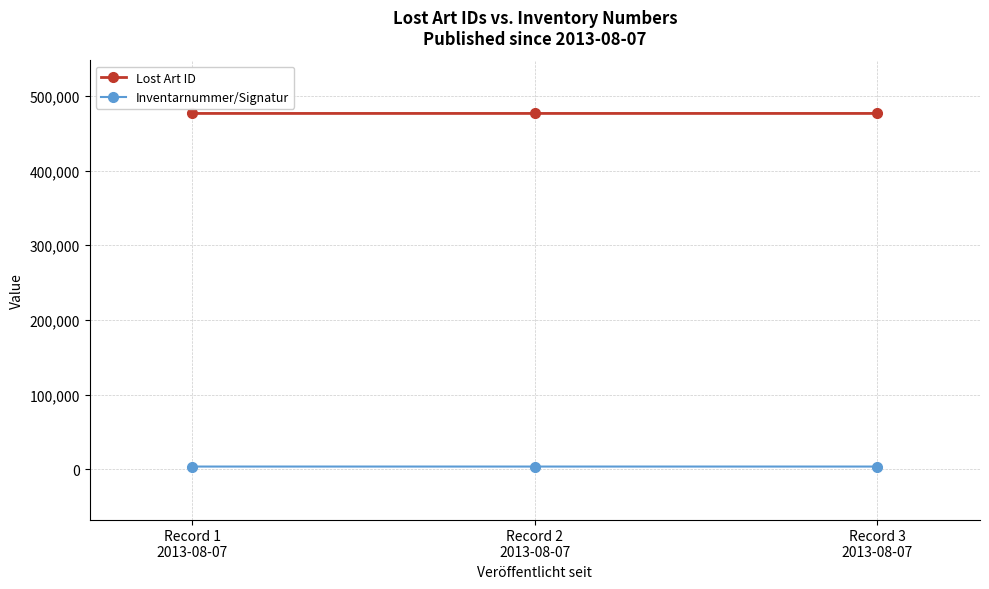

What is the greatest value displayed?

476432